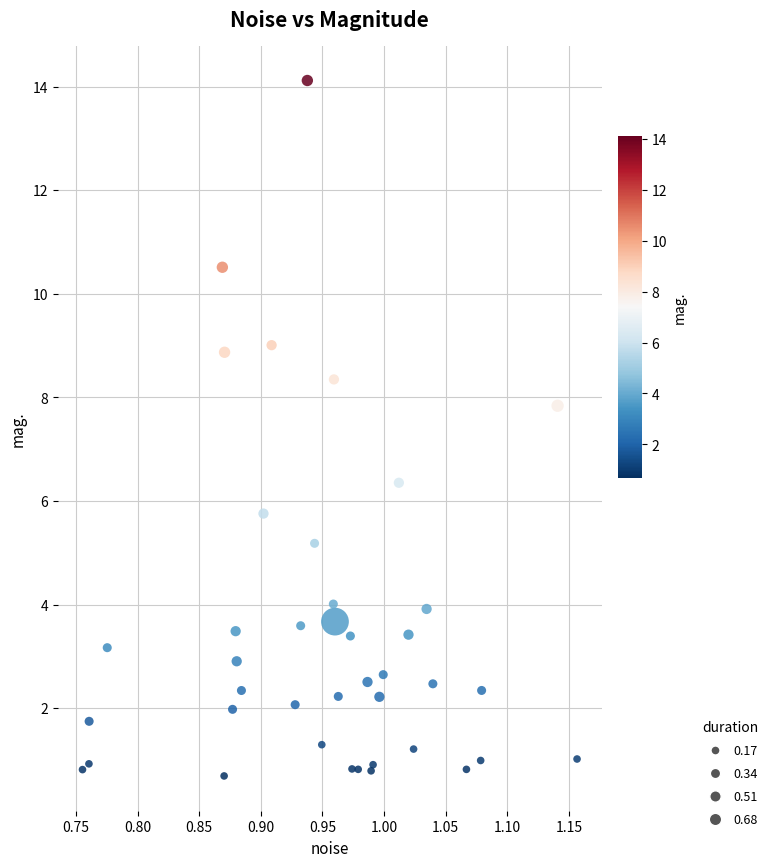

What Y value in the scatter plot is closest to 7?

6.4